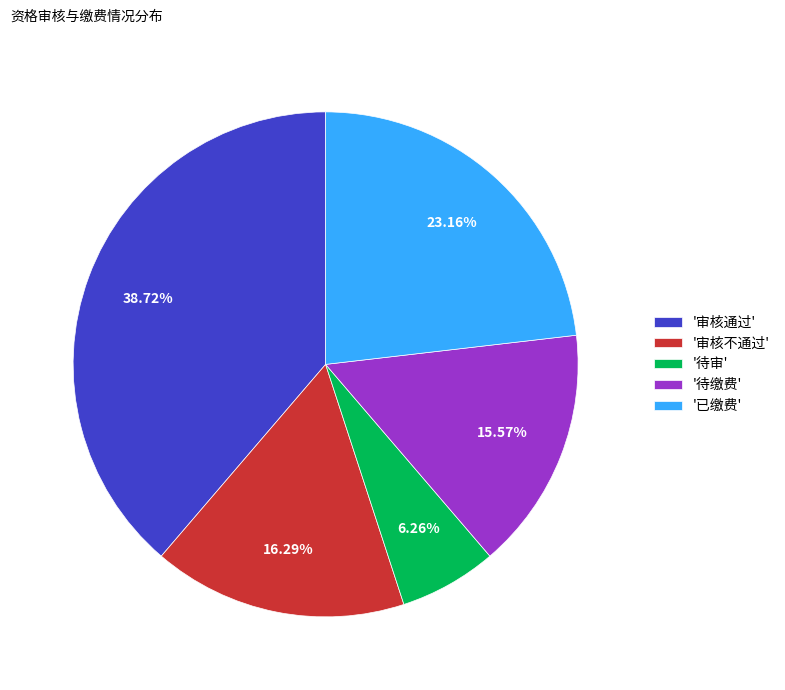

What is the smallest slice in the pie chart?

'待审'